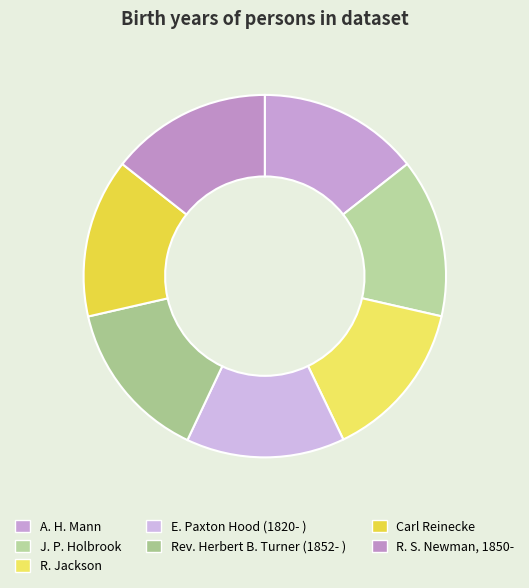

What is the change in value from A. H. Mann to Carl Reinecke?

-26